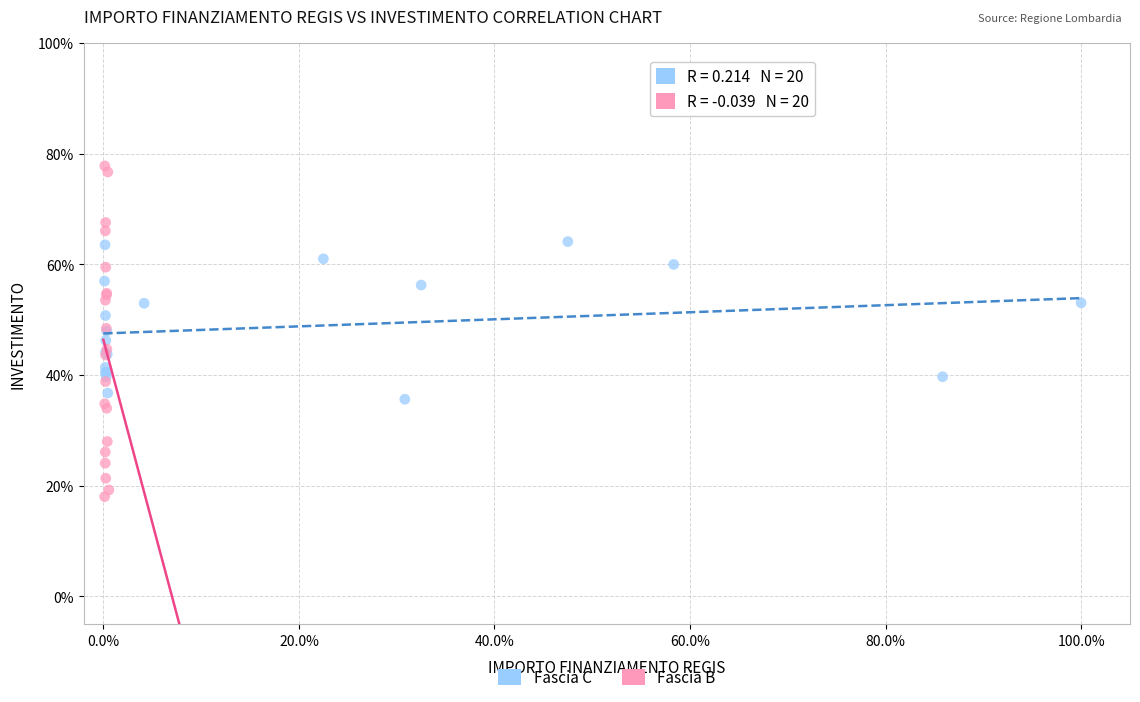

What are all the series names shown in the legend?

Fascia C, Fascia B